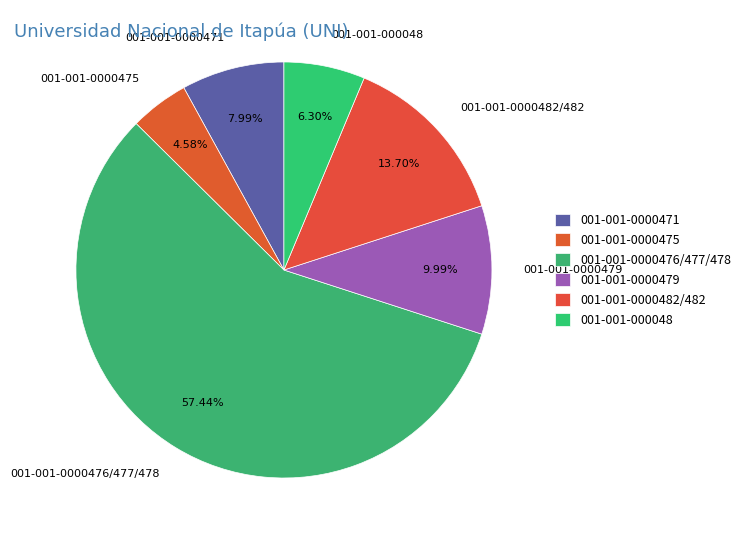

To the nearest percent, what is the difference between the 001-001-0000479 and 001-001-0000482/482 slice percentages?

4%